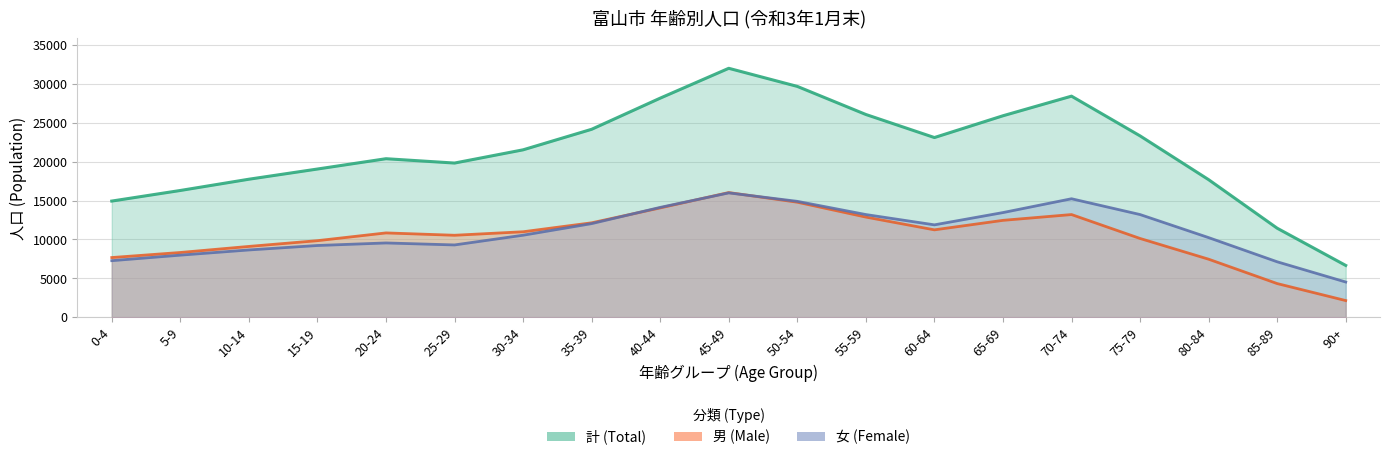

True or false: 男 (Male) and 女 (Female) cross at least once.

True